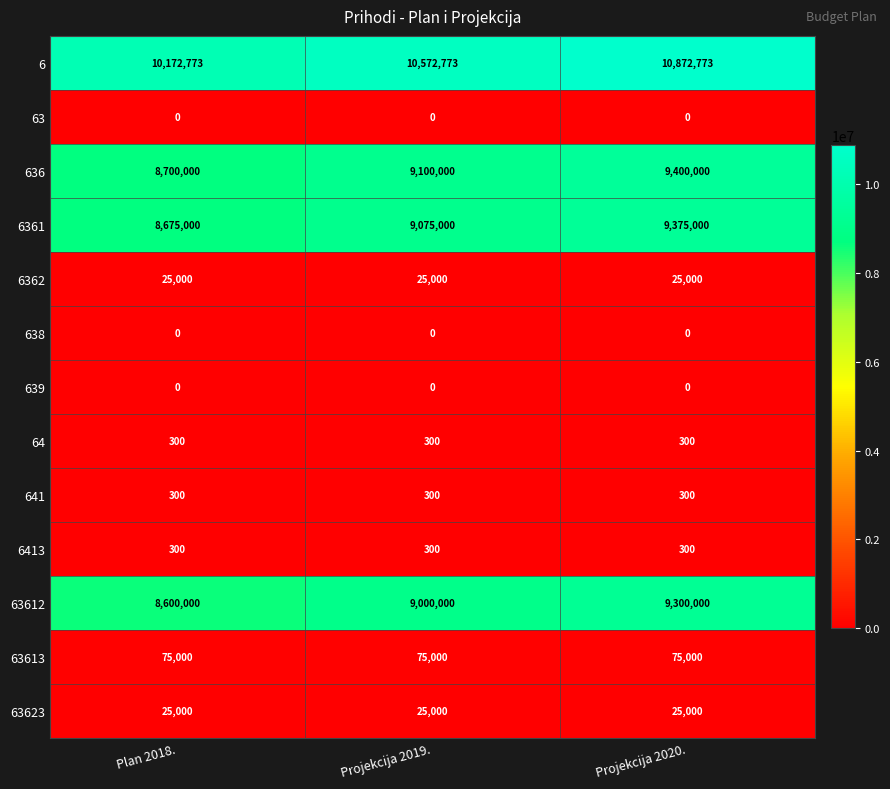

What is the total value across all series at Projekcija 2019.?

37873673